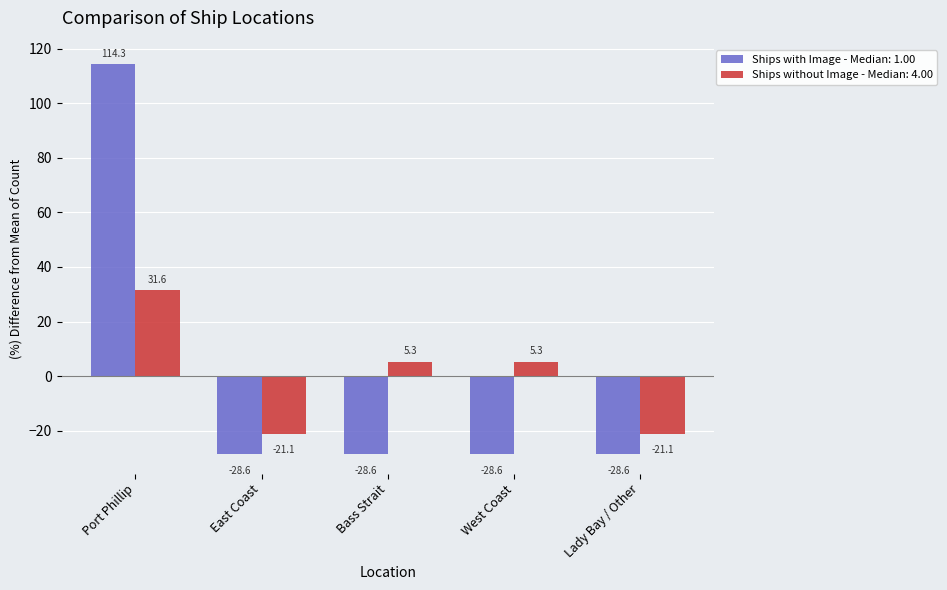

How many values in the Ships with Image - Median: 1.00 series exceed -28?

1